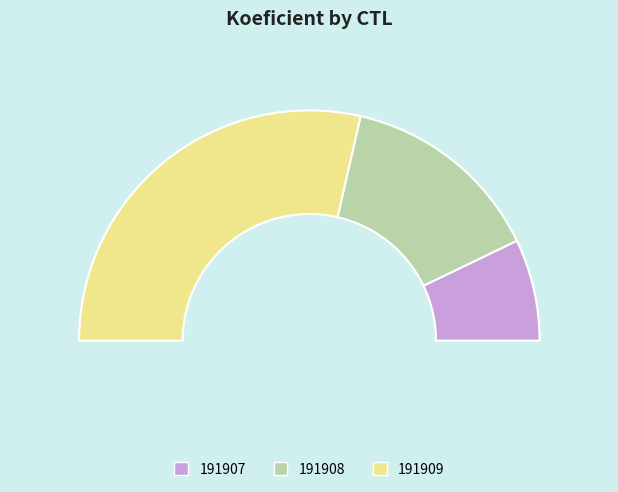

To the nearest percent, what portion does 191909 represent?

57%